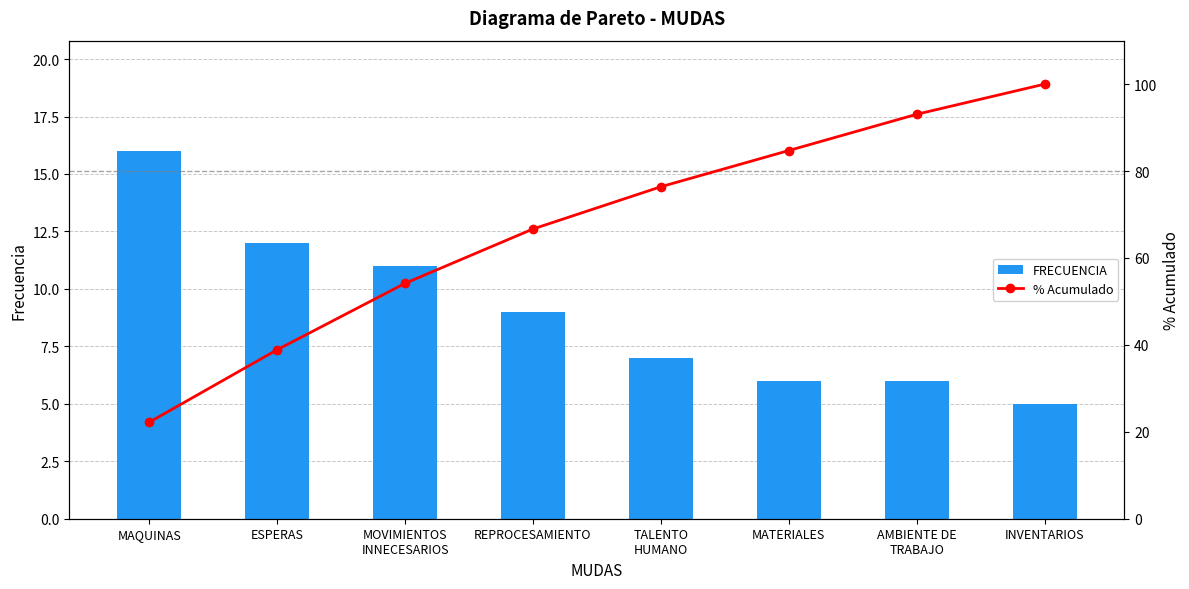

Is the value of FRECUENCIA at MAQUINAS greater than the value of % Acumulado at TALENTO
HUMANO?

No